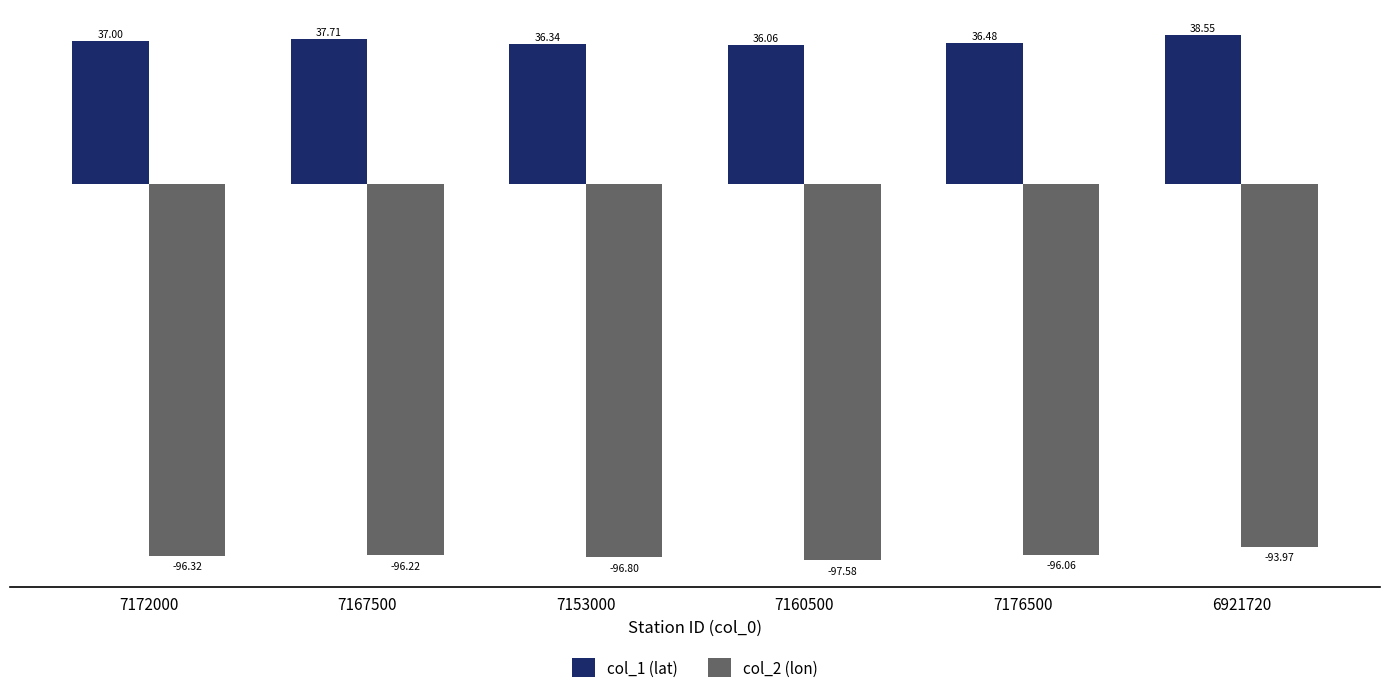

At which label does col_1 (lat) reach its minimum?

7160500